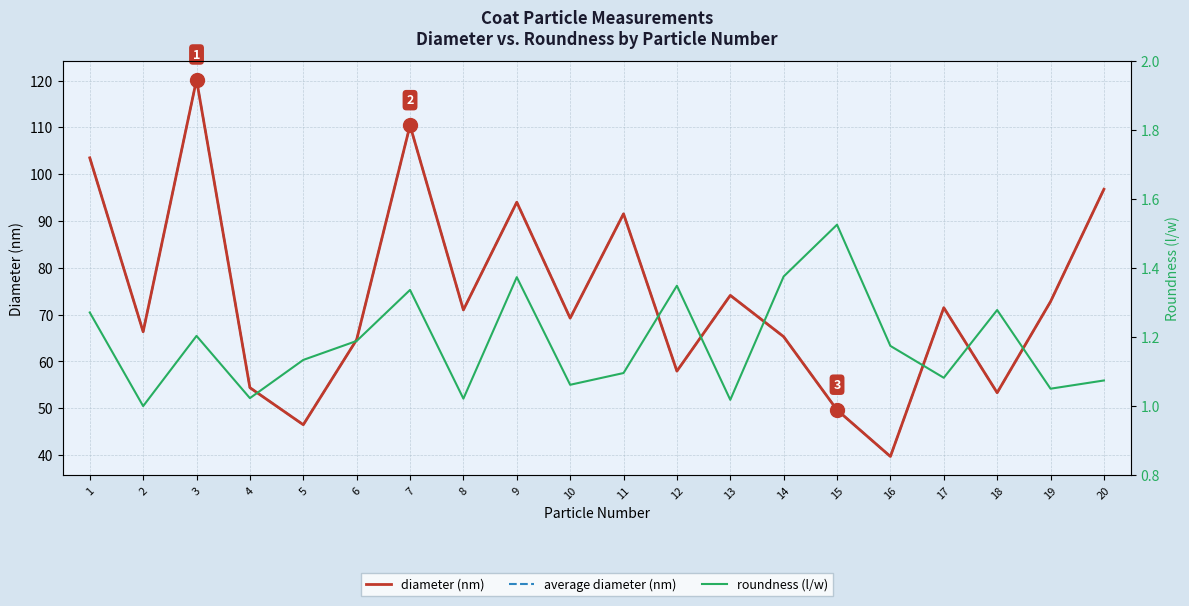

What is the sum of the average diameter (nm) values at 11 and 10?

160.8